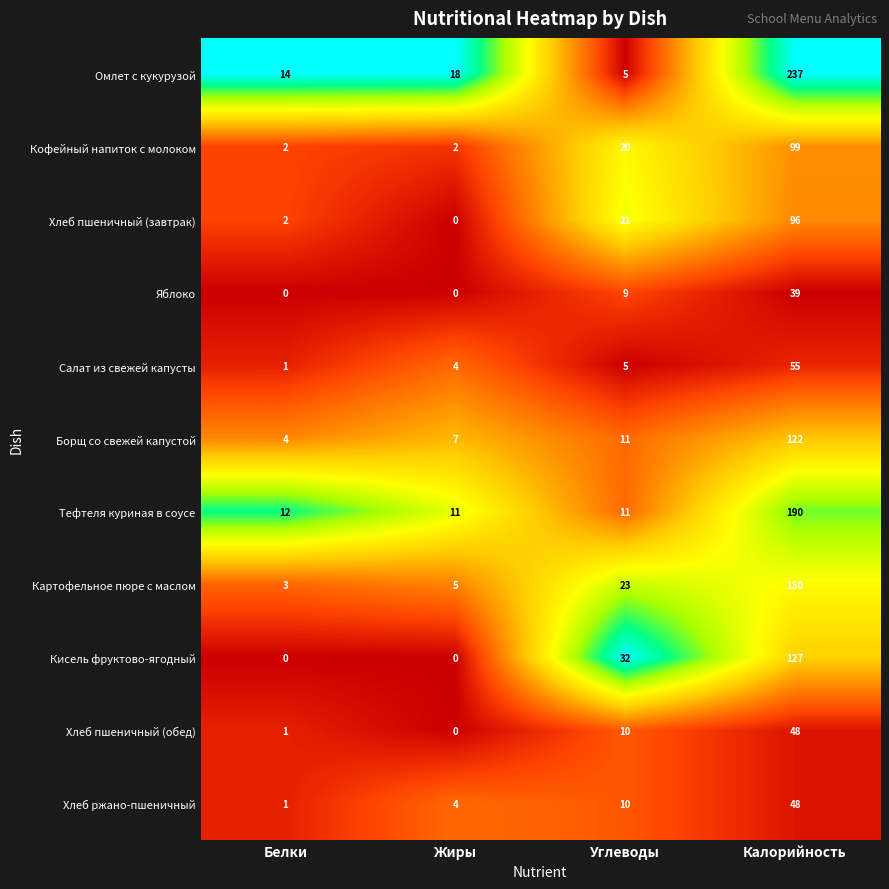

What is the greatest value displayed?

237